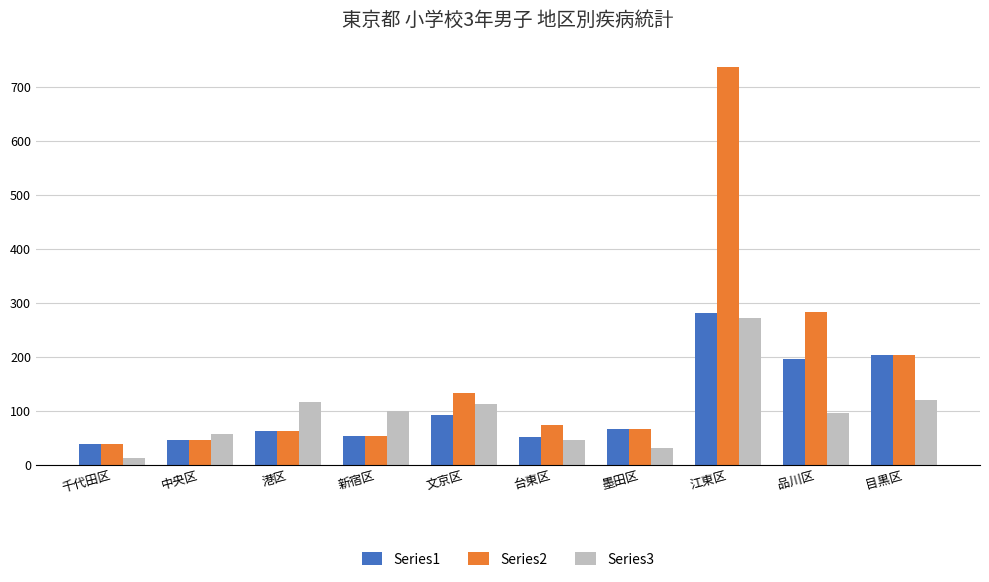

How many distinct data groups are displayed?

3